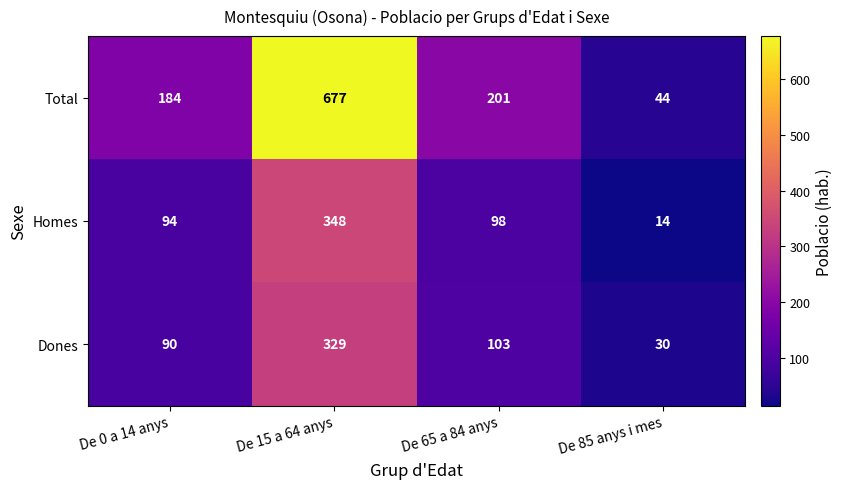

Read the Dones value at De 85 anys i mes.

30